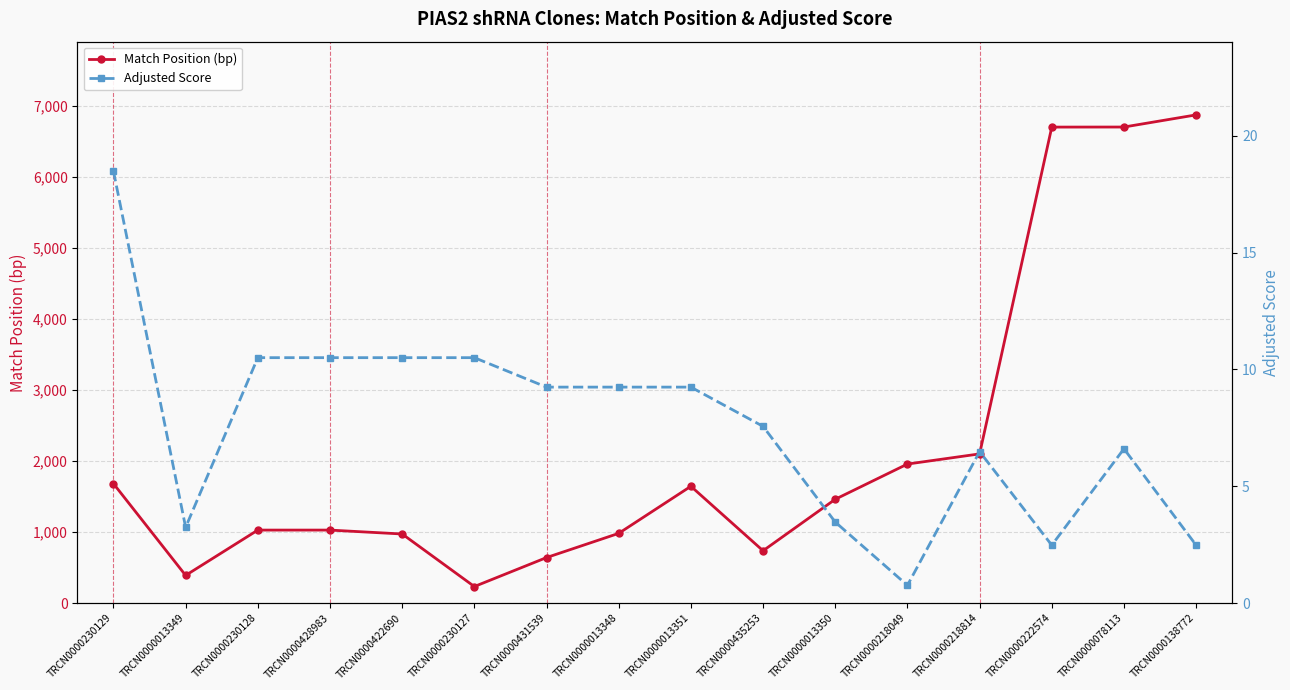

The Adjusted Score series shows 7.6 at TRCN0000435253. True or false?

True